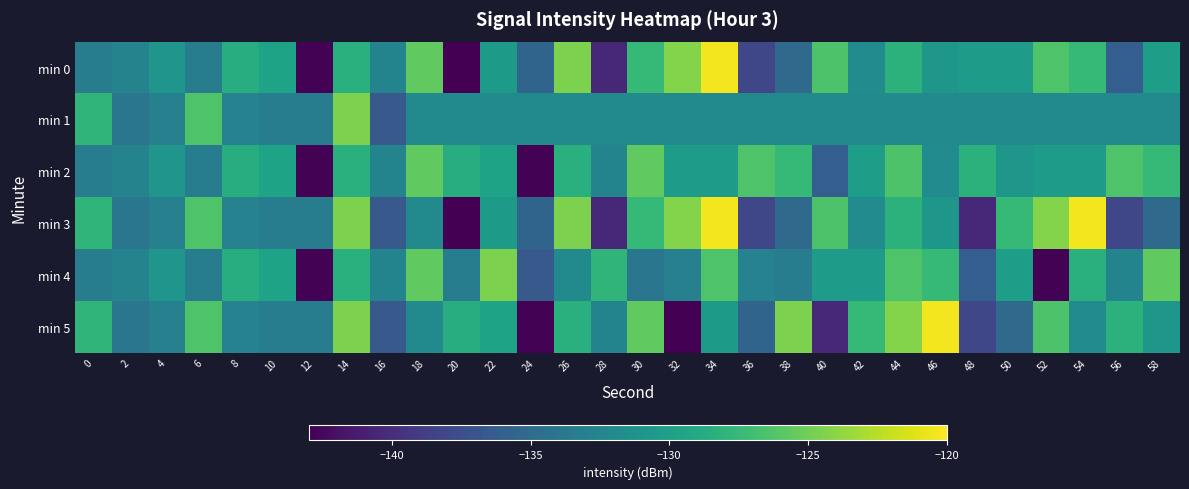

At which category is the sum across all series the highest?

14